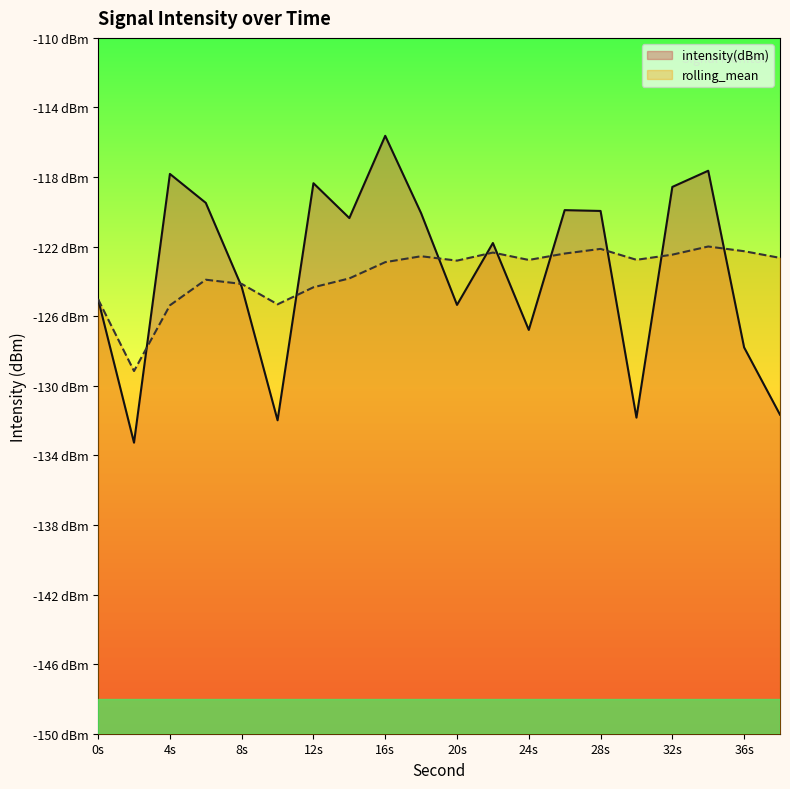

Which series has the largest total across all categories?

intensity(dBm)